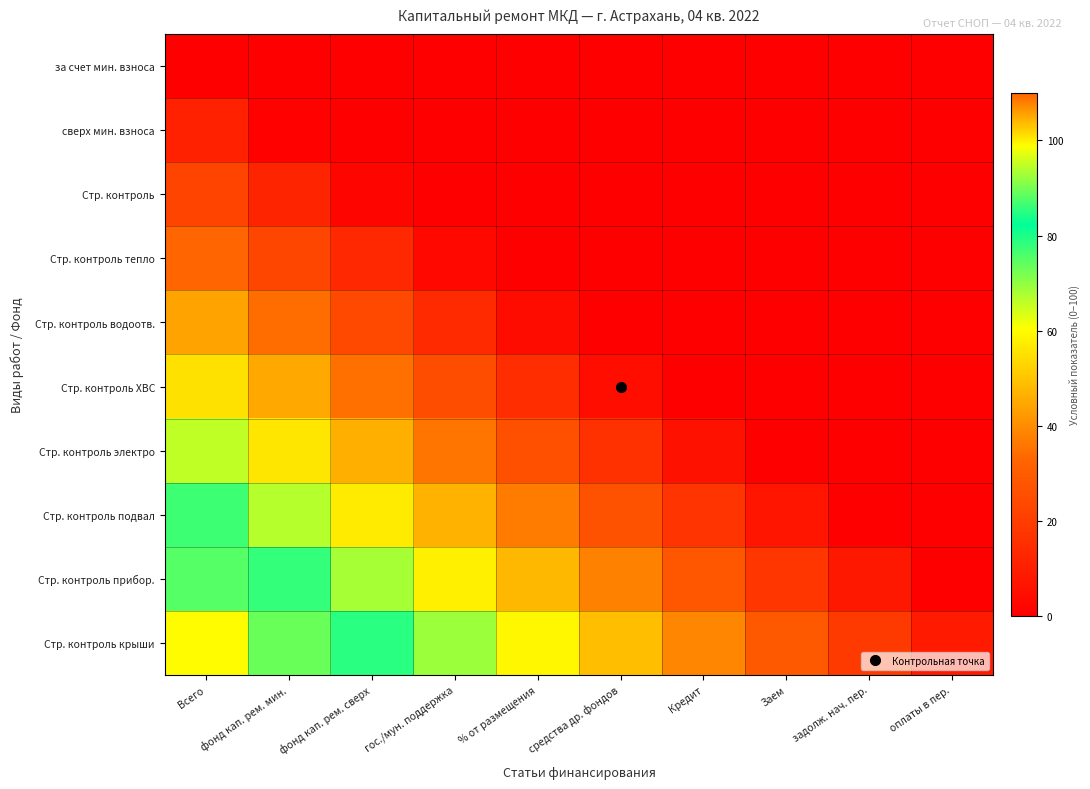

Reading left to right, transcribe all the data shown in this chart.

за счет мин. взноса: Всего=0	фонд кап. рем. мин.=0	фонд кап. рем. сверх=0	гос./мун. поддержка=0	% от размещения=0	средства др. фондов=0	Кредит=0	Заем=0	задолж. нач. пер.=0	оплаты в пер.=0
сверх мин. взноса: Всего=11	фонд кап. рем. мин.=1	фонд кап. рем. сверх=0	гос./мун. поддержка=0	% от размещения=0	средства др. фондов=0	Кредит=0	Заем=0	задолж. нач. пер.=0	оплаты в пер.=0
Стр. контроль: Всего=22	фонд кап. рем. мин.=12	фонд кап. рем. сверх=2	гос./мун. поддержка=0	% от размещения=0	средства др. фондов=0	Кредит=0	Заем=0	задолж. нач. пер.=0	оплаты в пер.=0
Стр. контроль тепло: Всего=33	фонд кап. рем. мин.=23	фонд кап. рем. сверх=13	гос./мун. поддержка=3	% от размещения=0	средства др. фондов=0	Кредит=0	Заем=0	задолж. нач. пер.=0	оплаты в пер.=0
Стр. контроль водоотв.: Всего=44	фонд кап. рем. мин.=34	фонд кап. рем. сверх=24	гос./мун. поддержка=14	% от размещения=4	средства др. фондов=0	Кредит=0	Заем=0	задолж. нач. пер.=0	оплаты в пер.=0
Стр. контроль ХВС: Всего=55	фонд кап. рем. мин.=45	фонд кап. рем. сверх=35	гос./мун. поддержка=25	% от размещения=15	средства др. фондов=5	Кредит=0	Заем=0	задолж. нач. пер.=0	оплаты в пер.=0
Стр. контроль электро: Всего=66	фонд кап. рем. мин.=56	фонд кап. рем. сверх=46	гос./мун. поддержка=36	% от размещения=26	средства др. фондов=16	Кредит=6	Заем=0	задолж. нач. пер.=0	оплаты в пер.=0
Стр. контроль подвал: Всего=77	фонд кап. рем. мин.=67	фонд кап. рем. сверх=57	гос./мун. поддержка=47	% от размещения=37	средства др. фондов=27	Кредит=17	Заем=7	задолж. нач. пер.=0	оплаты в пер.=0
Стр. контроль прибор.: Всего=88	фонд кап. рем. мин.=78	фонд кап. рем. сверх=68	гос./мун. поддержка=58	% от размещения=48	средства др. фондов=38	Кредит=28	Заем=18	задолж. нач. пер.=8	оплаты в пер.=0
Стр. контроль крыши: Всего=99	фонд кап. рем. мин.=89	фонд кап. рем. сверх=79	гос./мун. поддержка=69	% от размещения=59	средства др. фондов=49	Кредит=39	Заем=29	задолж. нач. пер.=19	оплаты в пер.=9